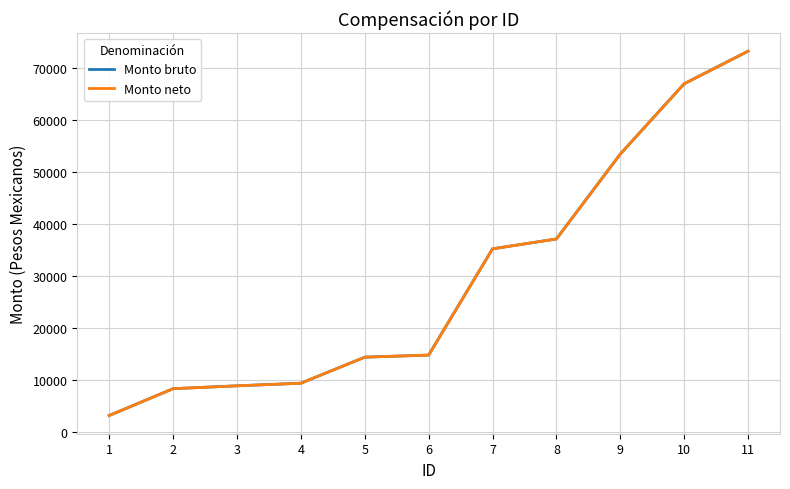

True or false: Monto neto and Monto bruto cross at least once.

False